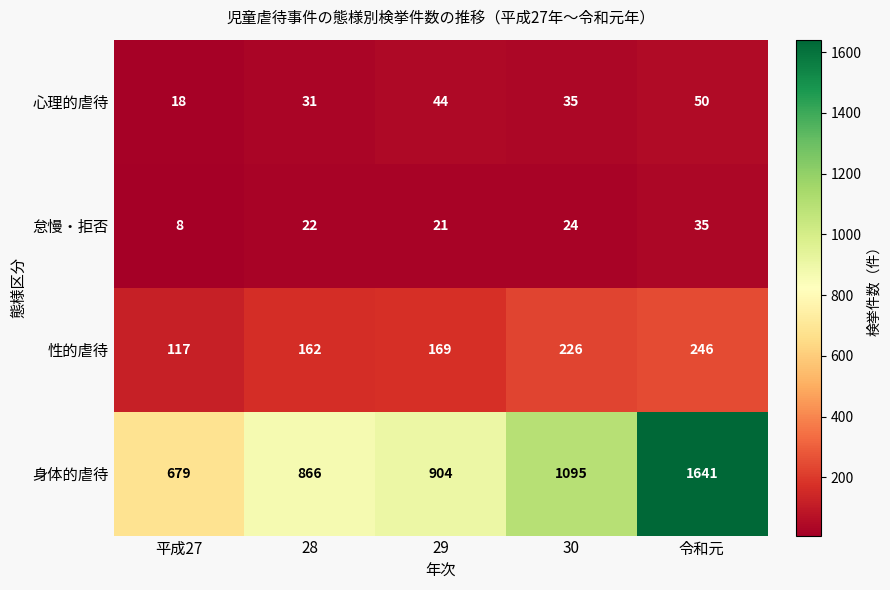

Reading left to right, list all the values displayed in this chart.

心理的虐待: 18	31	44	35	50
怠慢・拒否: 8	22	21	24	35
性的虐待: 117	162	169	226	246
身体的虐待: 679	866	904	1095	1641